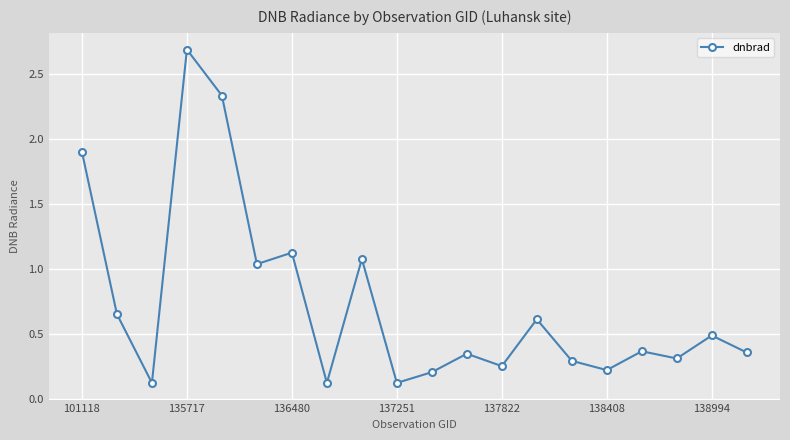

True or false: there are more than 2 points higher than both neighbors.

True